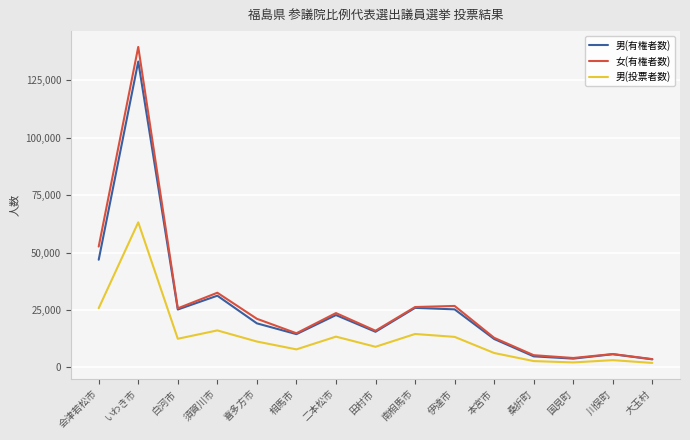

Is it true that 女(有権者数) equals 94235 at いわき市?

False